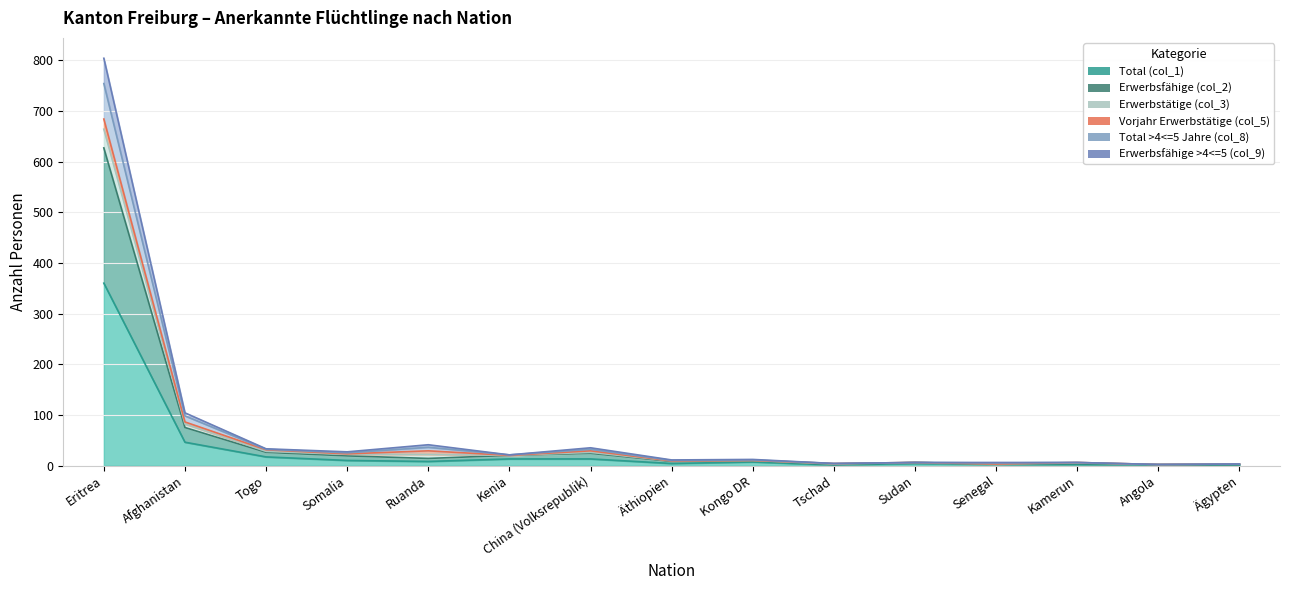

What is the label of the 13th point from the left?

Kamerun